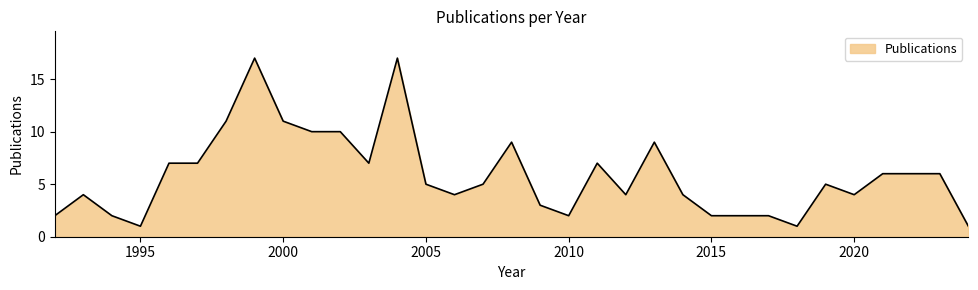

Count the number of categories in the chart.

33